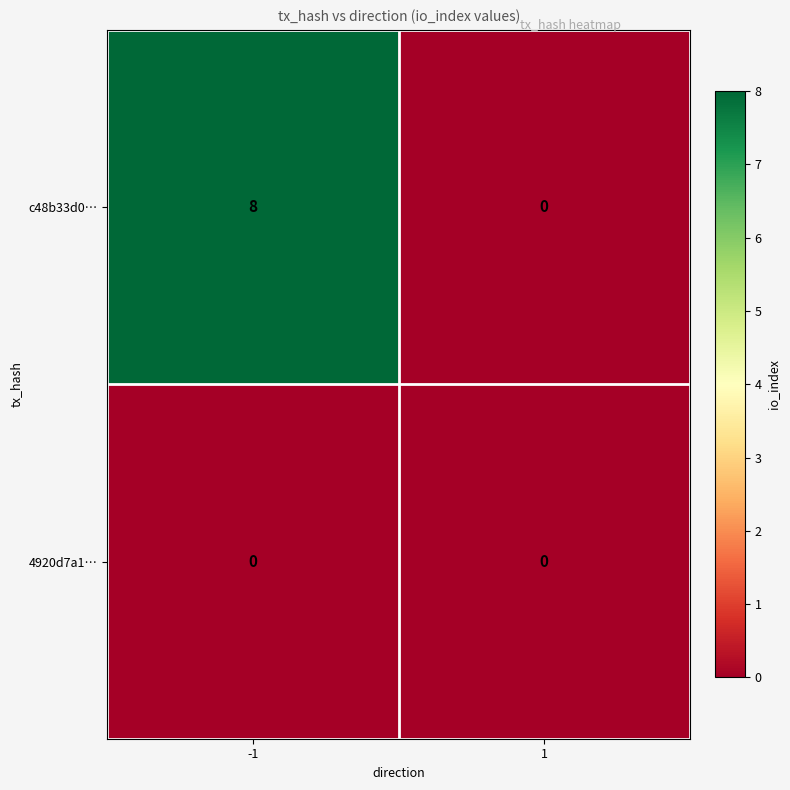

Is the value of 4920d7a1… at -1 greater than the value of c48b33d0… at -1?

No